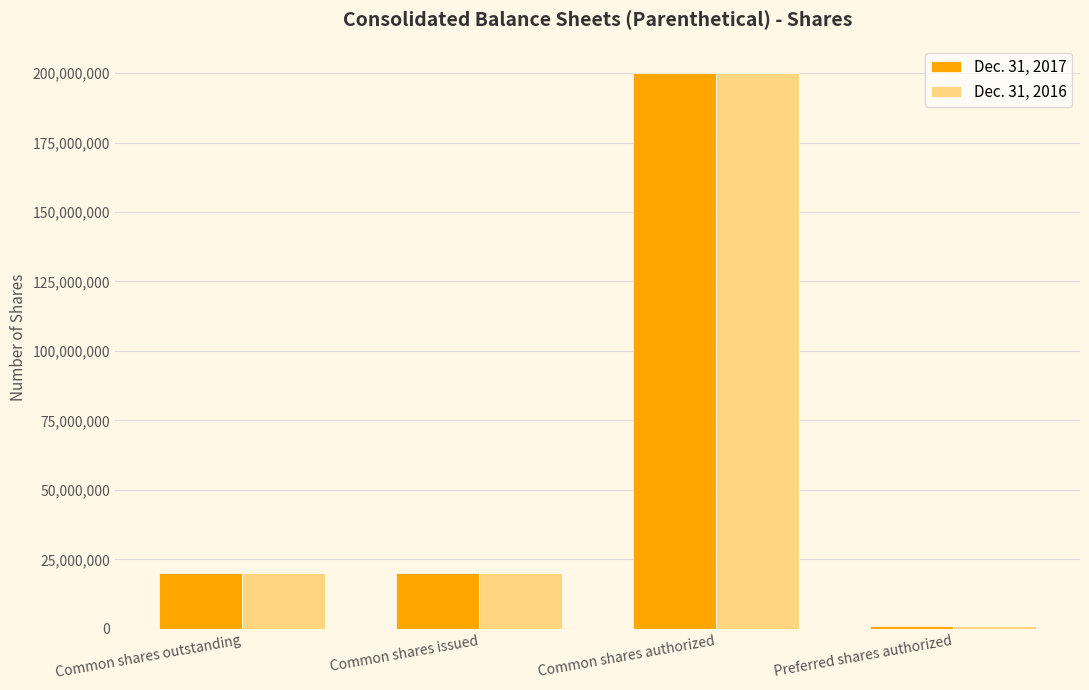

What is the value of the Dec. 31, 2016 bar at the 4th from the left?

1000000